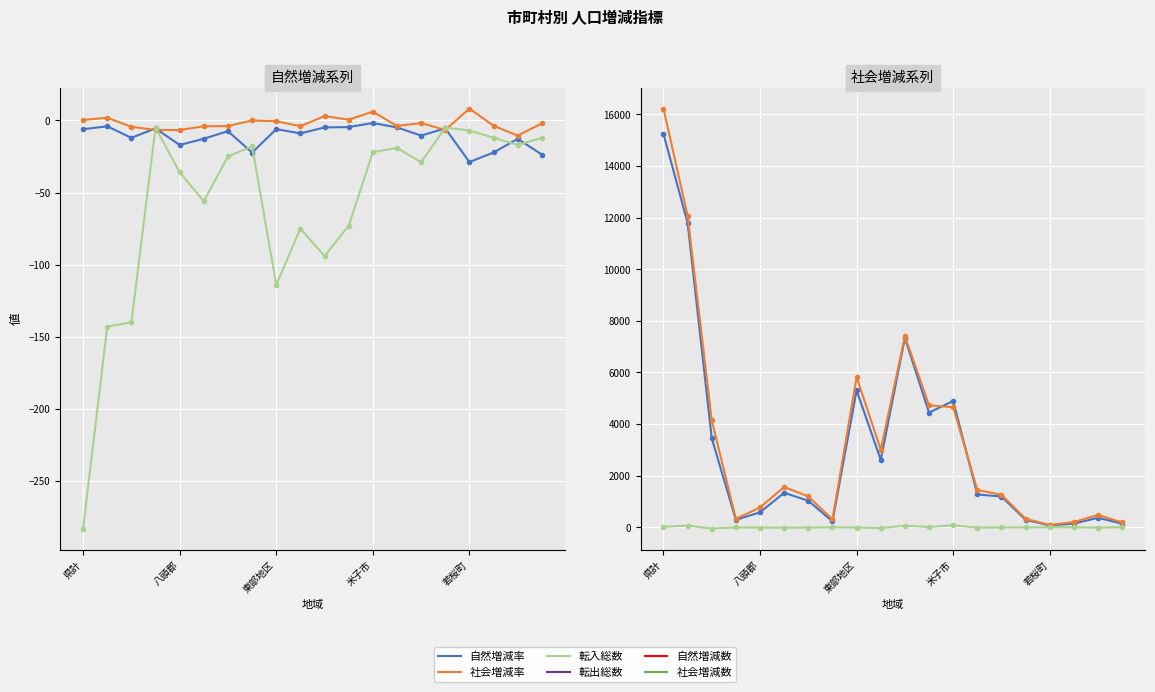

How many lines are shown in the chart?

6